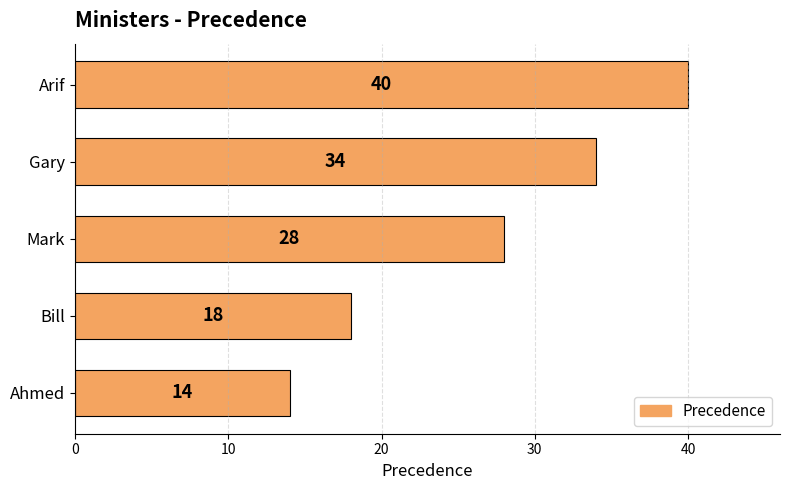

Count the number of data series in this chart.

1